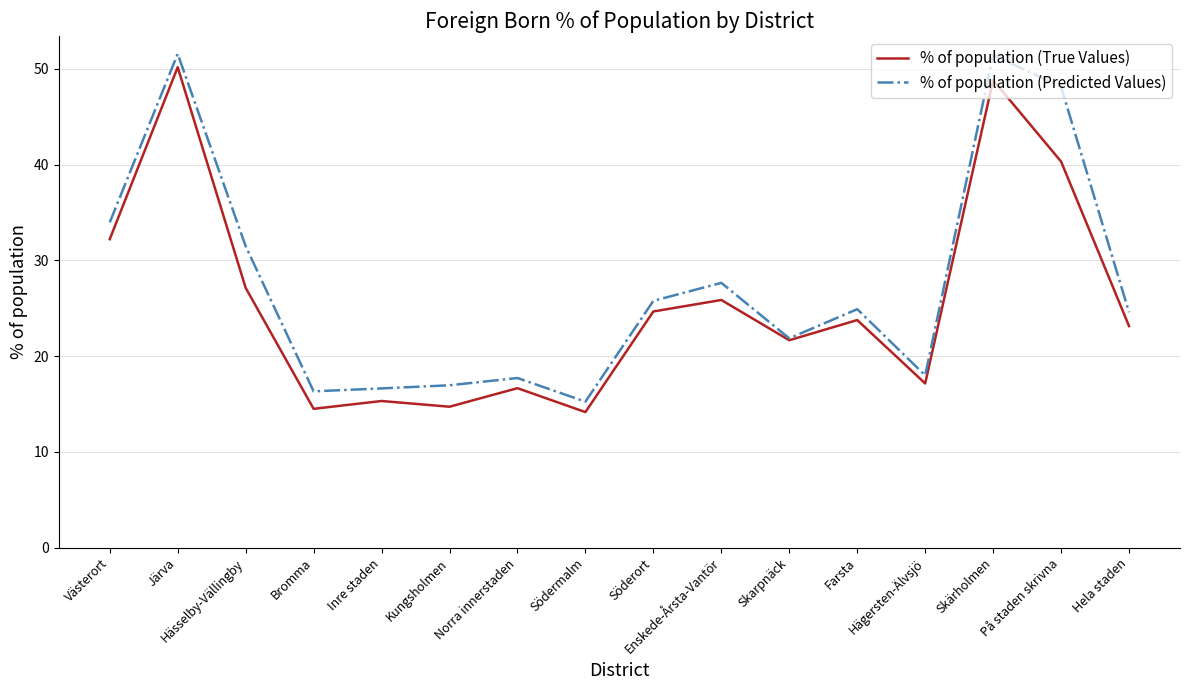

Is it true that % of population (True Values) equals 25.9 at Enskede-Årsta-Vantör?

True